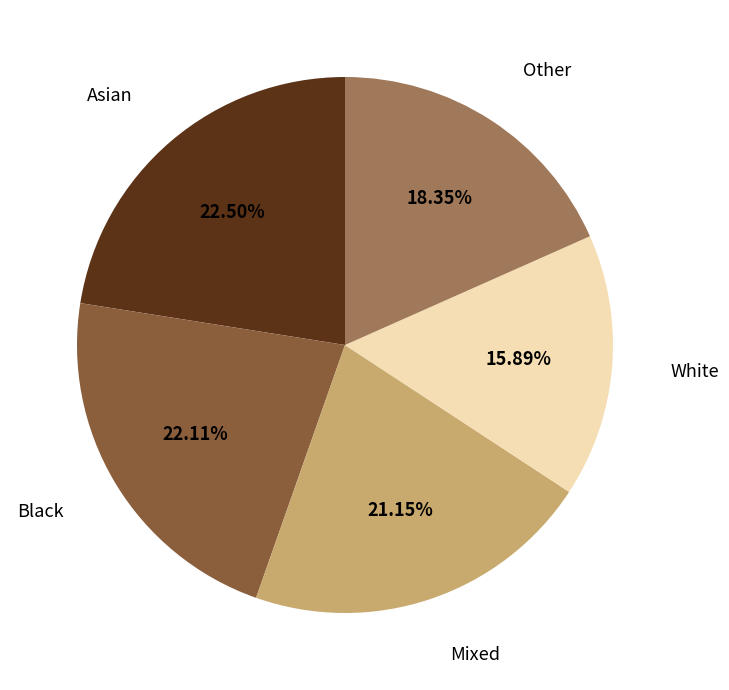

Between White and Asian, which is larger?

Asian